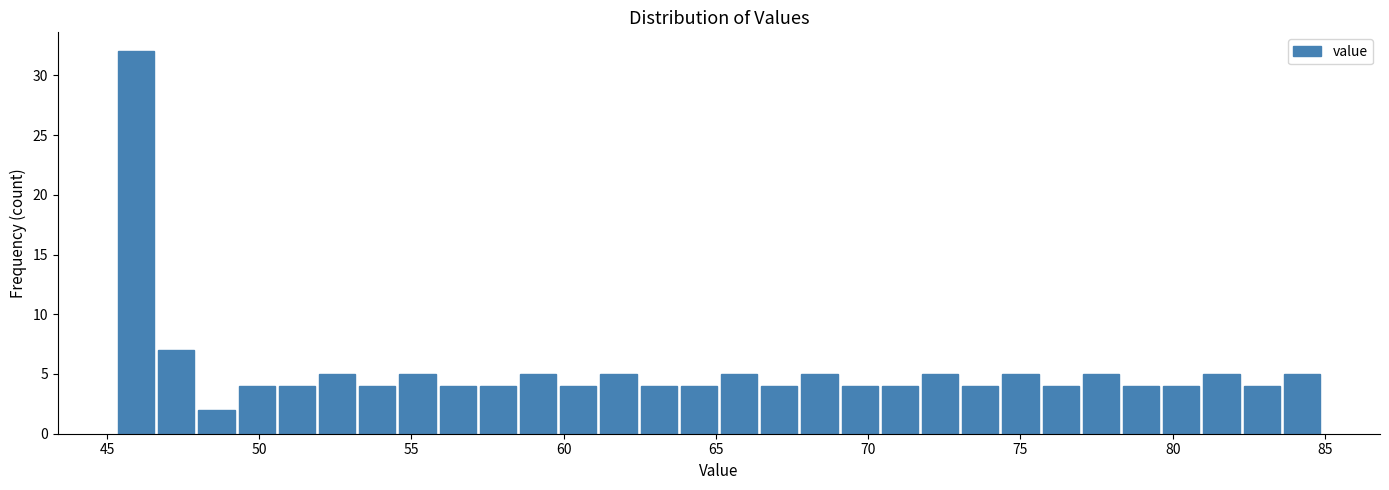

Read against the x-axis, roughly where is the centre of the tallest bar?

46.0